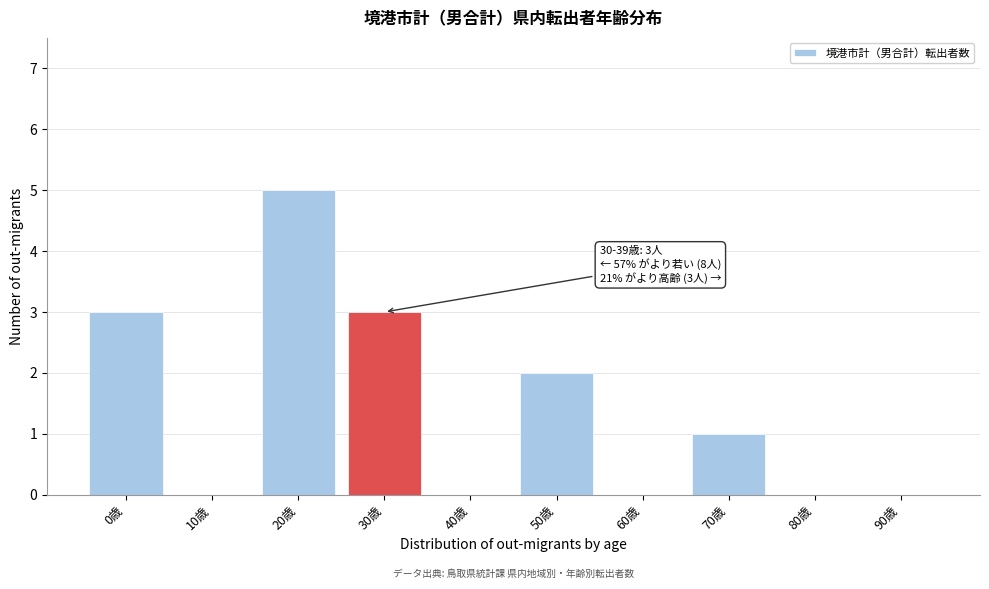

Reading left to right, extract all data points from this chart.

0歳=3	10歳=0	20歳=5	30歳=3	40歳=0	50歳=2	60歳=0	70歳=1	80歳=0	90歳=0